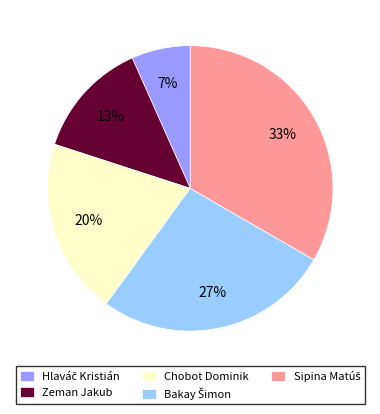

To the nearest percent, what is the average slice percentage?

20%